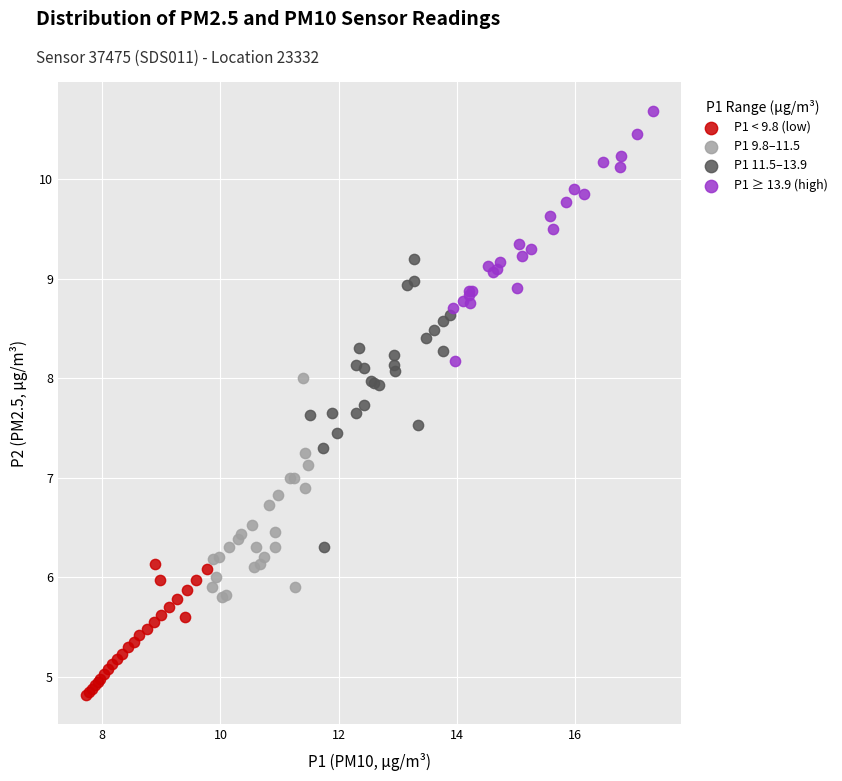

Which series has the widest spread of Y values?

P1 11.5–13.9